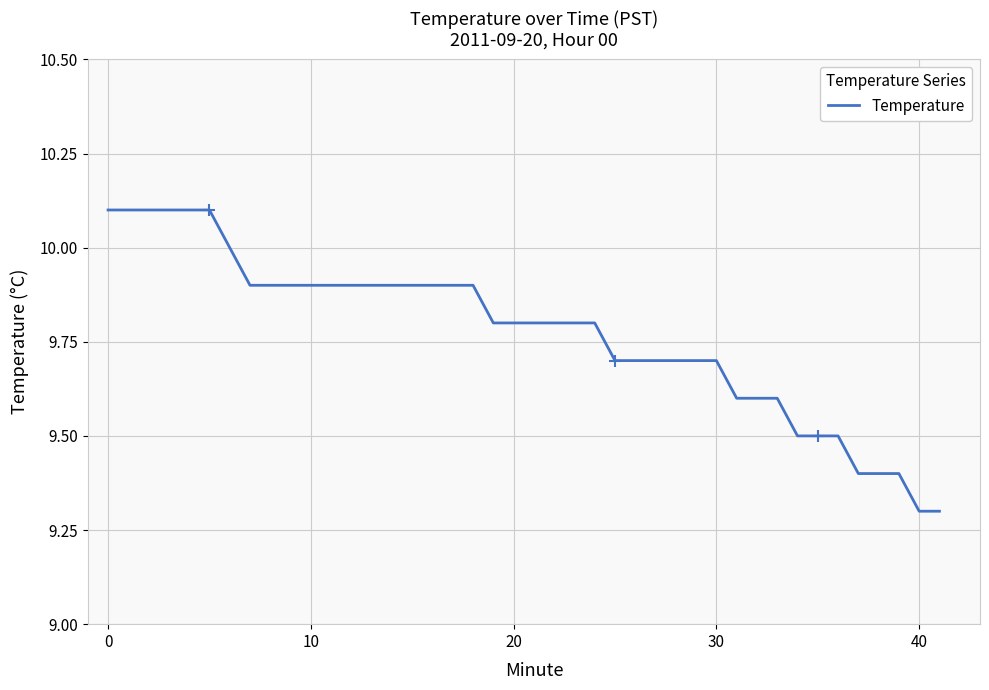

What is the maximum value shown in the chart?

10.1